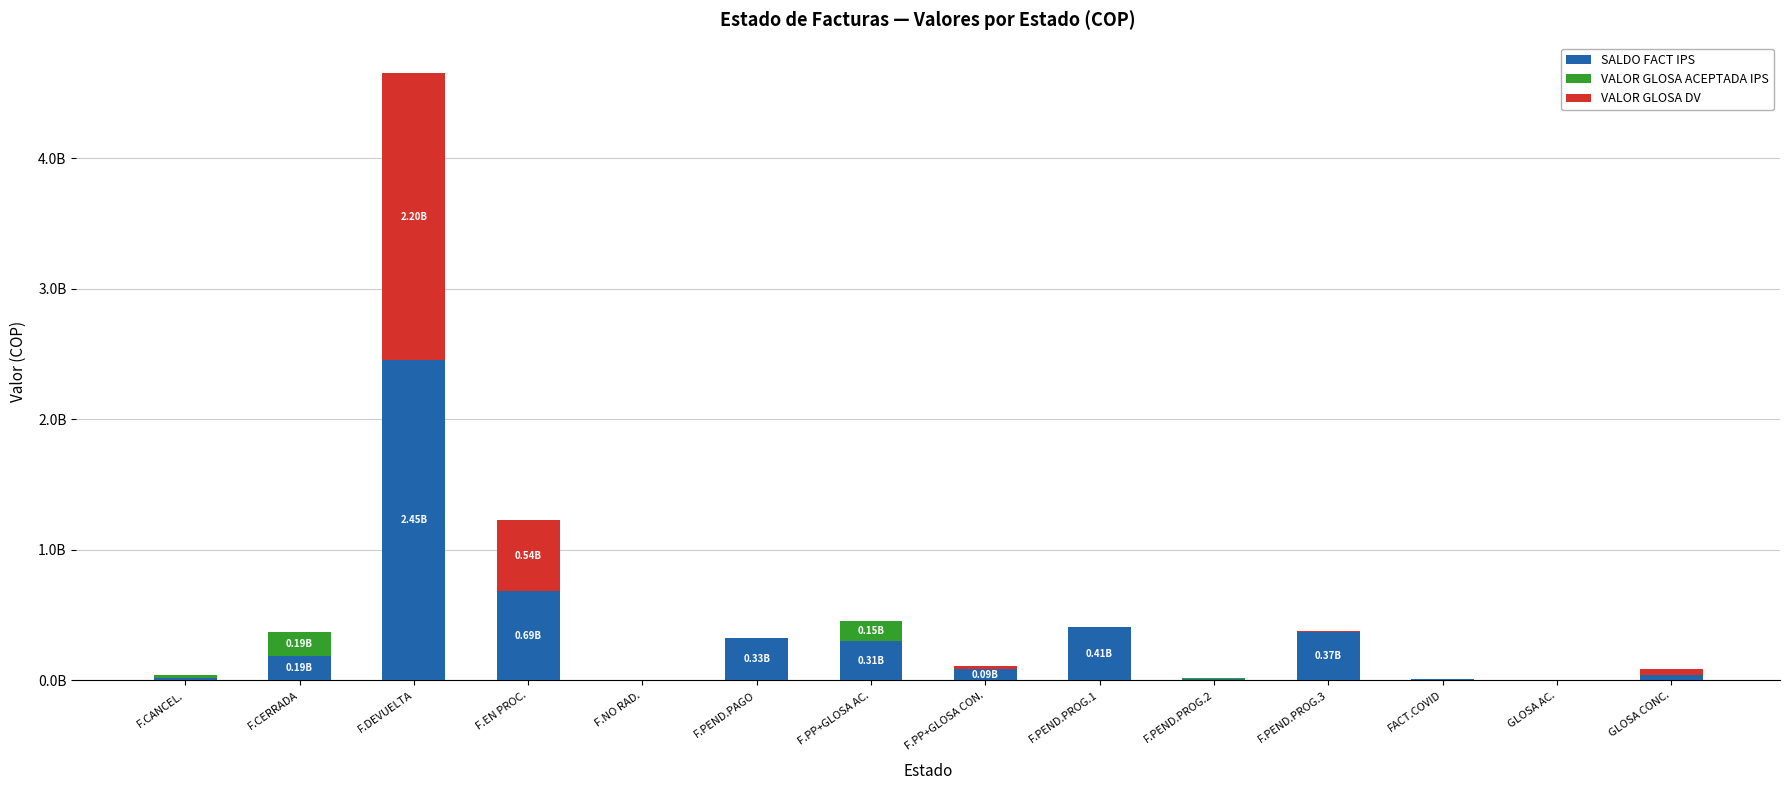

Are the bars grouped side by side (vs. stacked)?

No